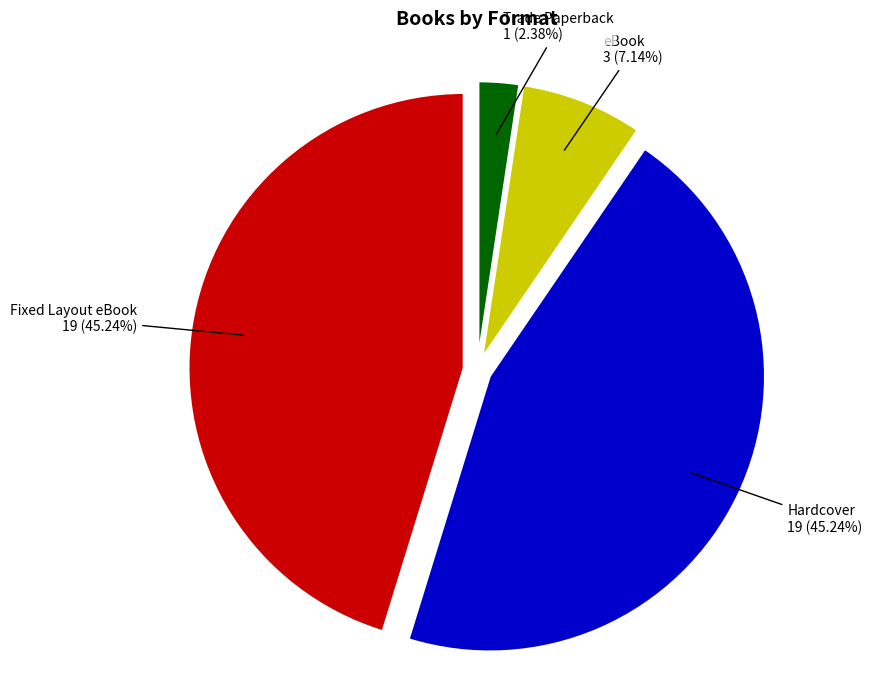

To the nearest percent, what is the difference between the largest and smallest slice percentages?

43%